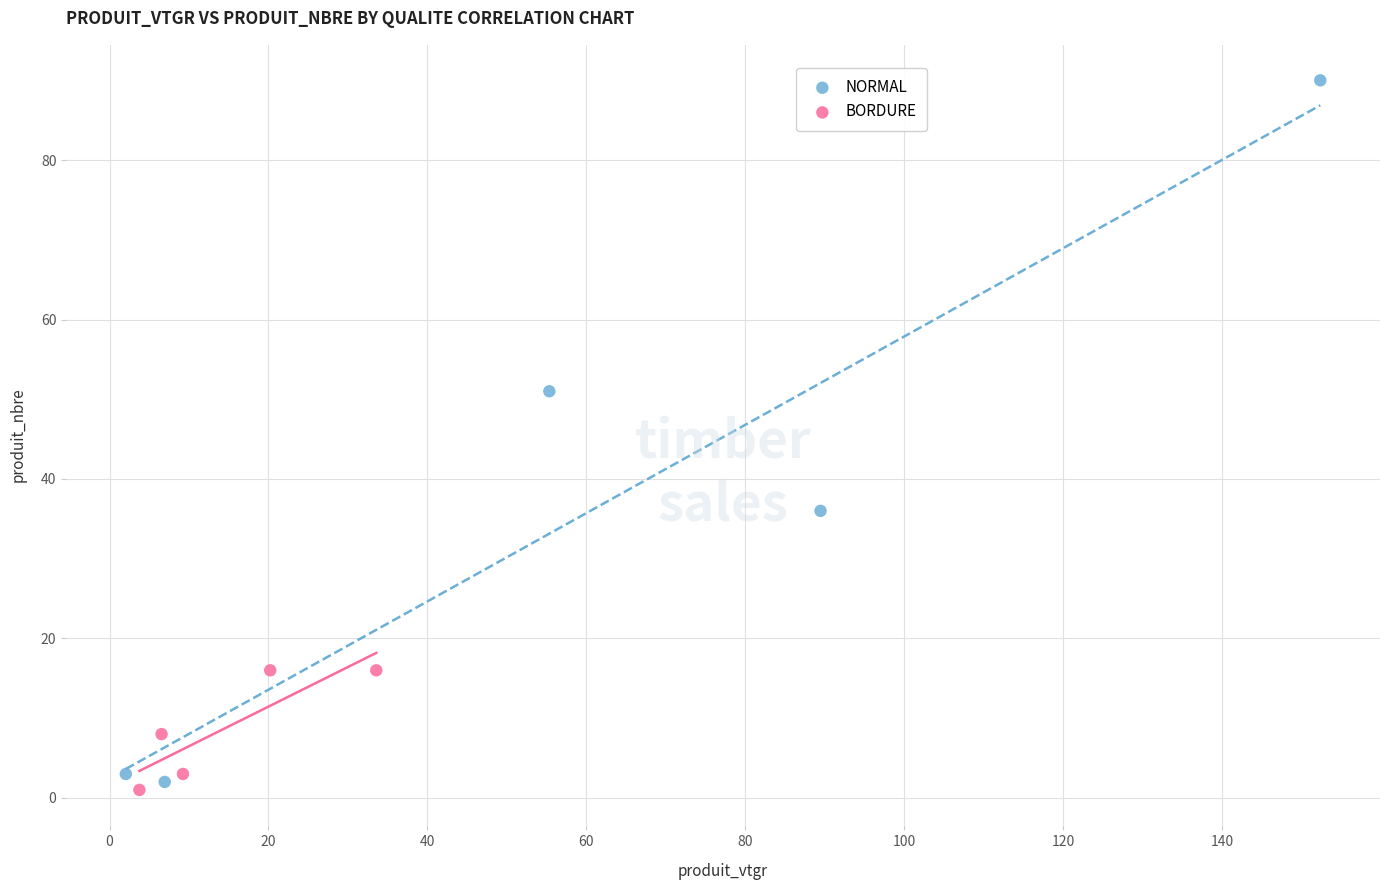

What are all the series names shown in the legend?

NORMAL, BORDURE